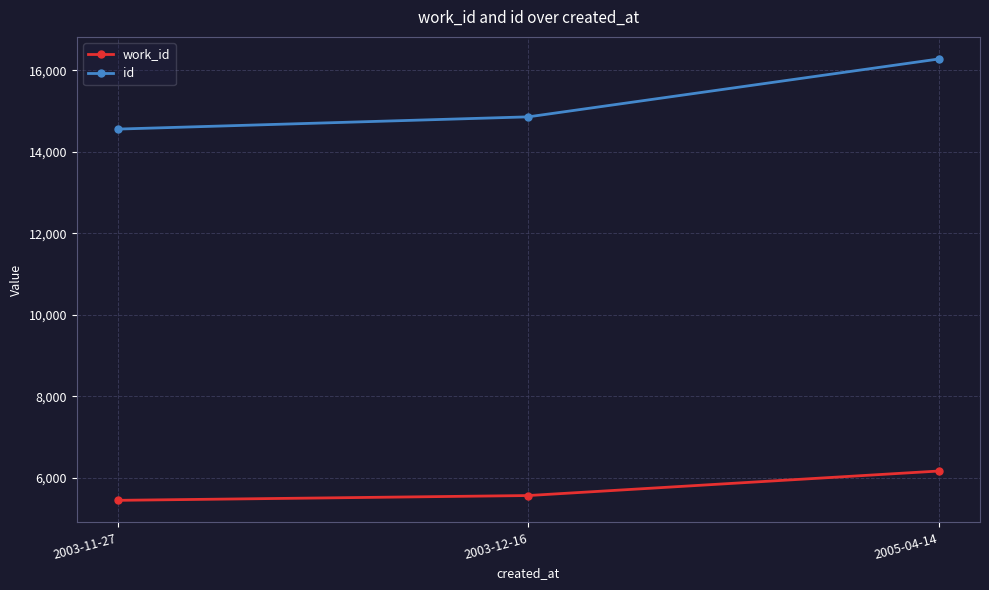

Which category has the lowest value in the work_id series?

2003-11-27